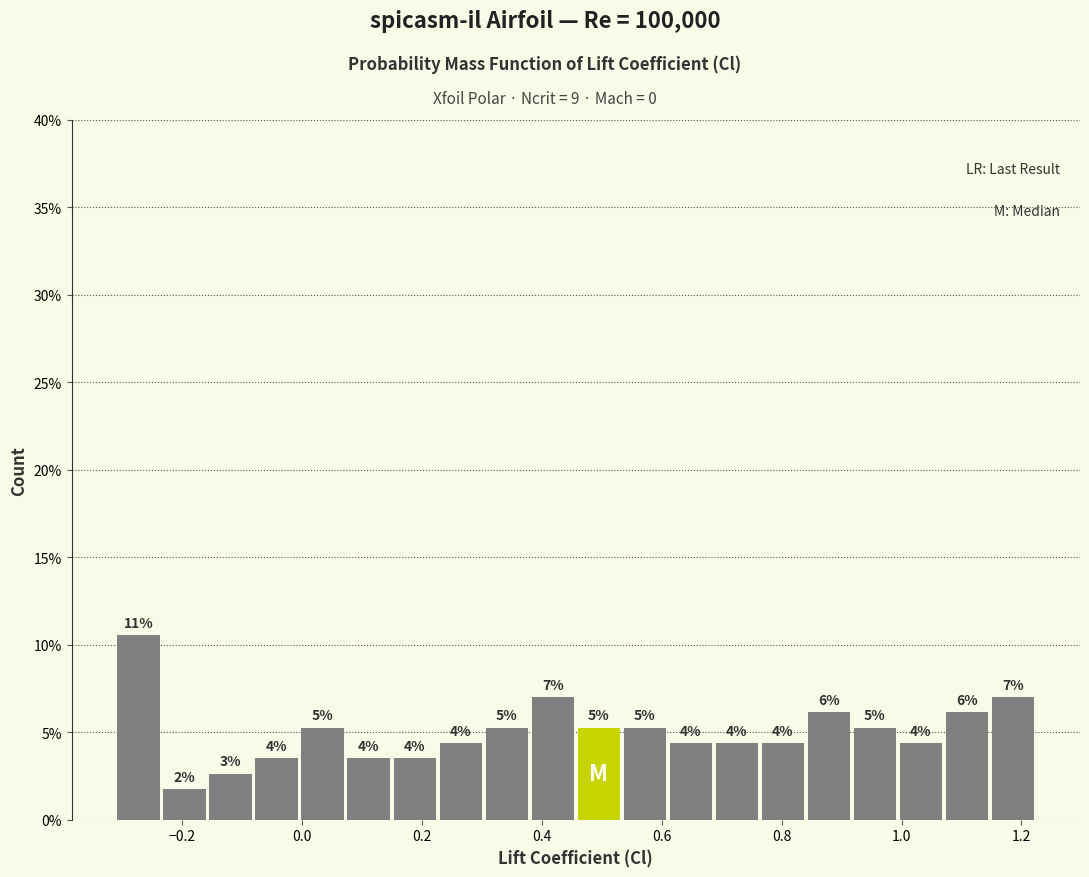

Around what value on the x-axis is the tallest bar? Give the approximate position of its centre, as read against the axis.

-0.28